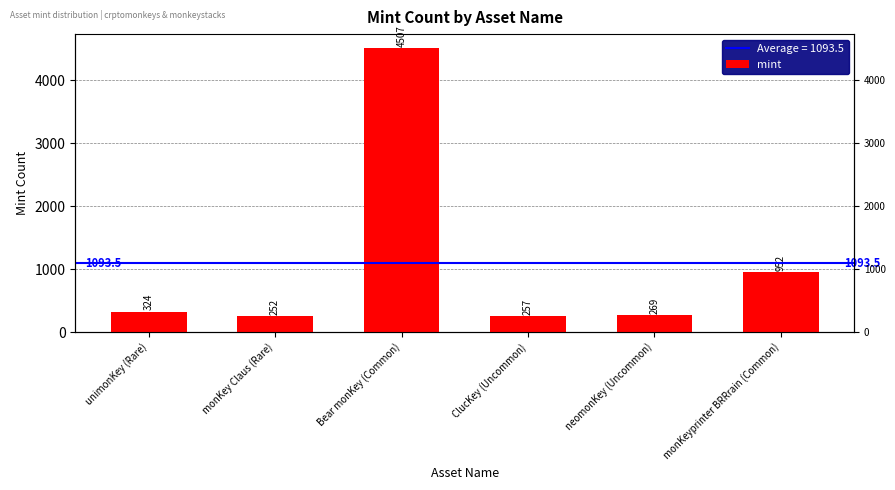

Count the number of data series in this chart.

1